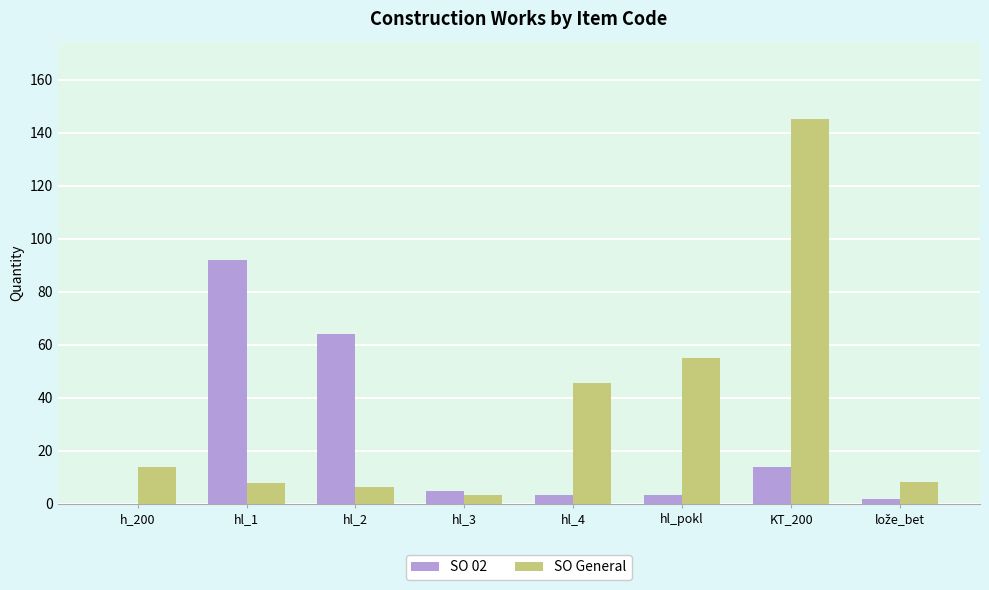

What is the total value across all series at hl_2?

70.6